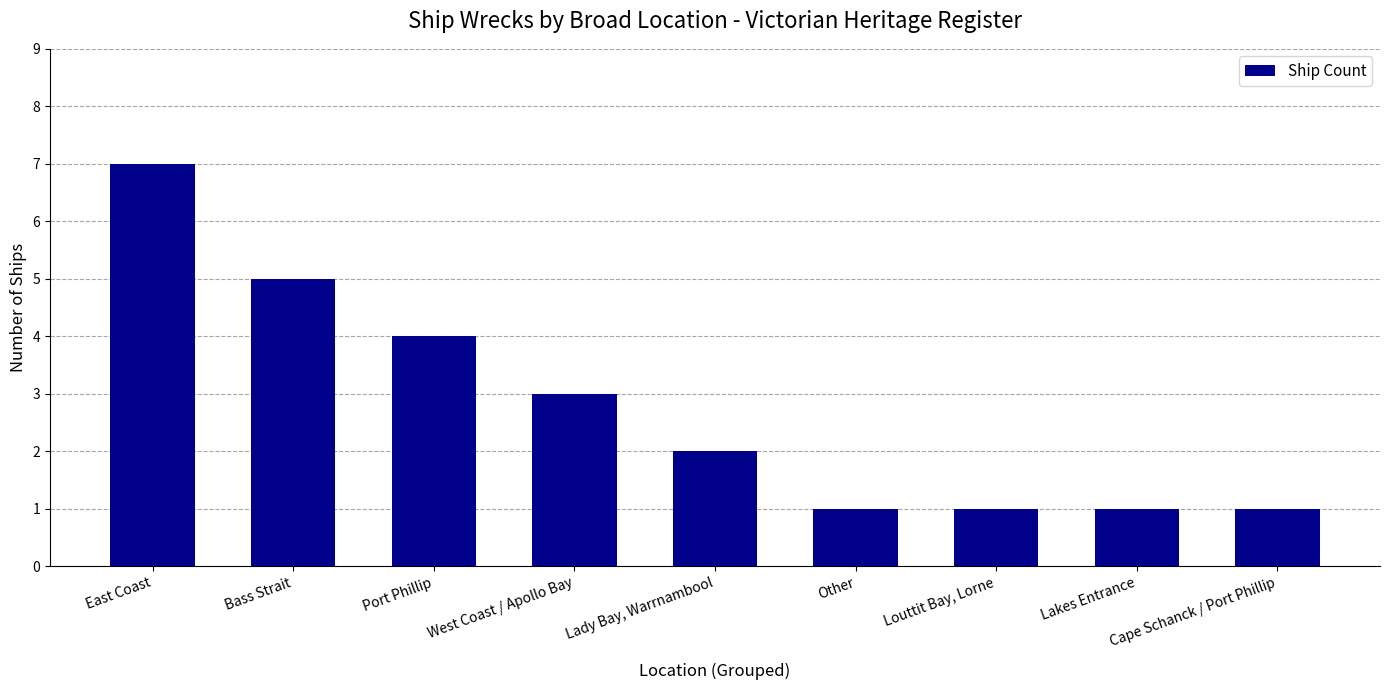

Which category has the highest value across all series?

East Coast